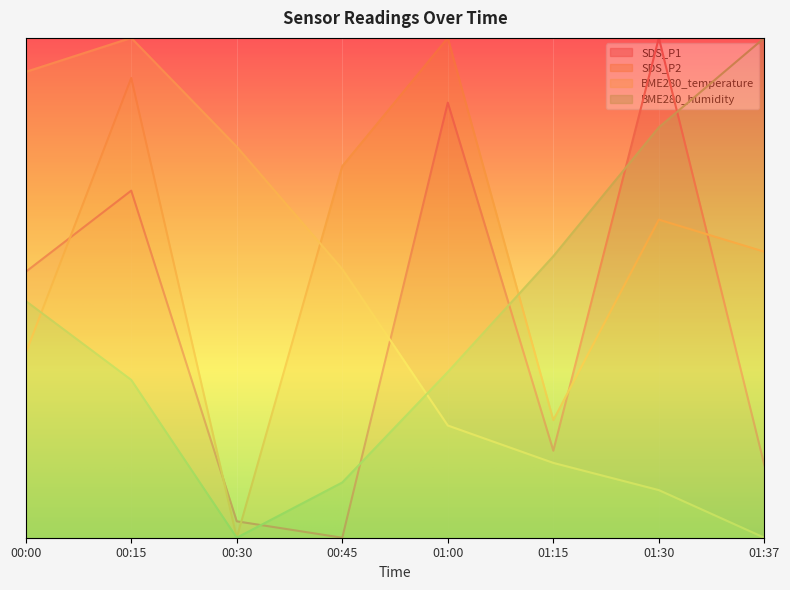

Is it true that BME280_humidity equals 0.3 at 01:00?

True